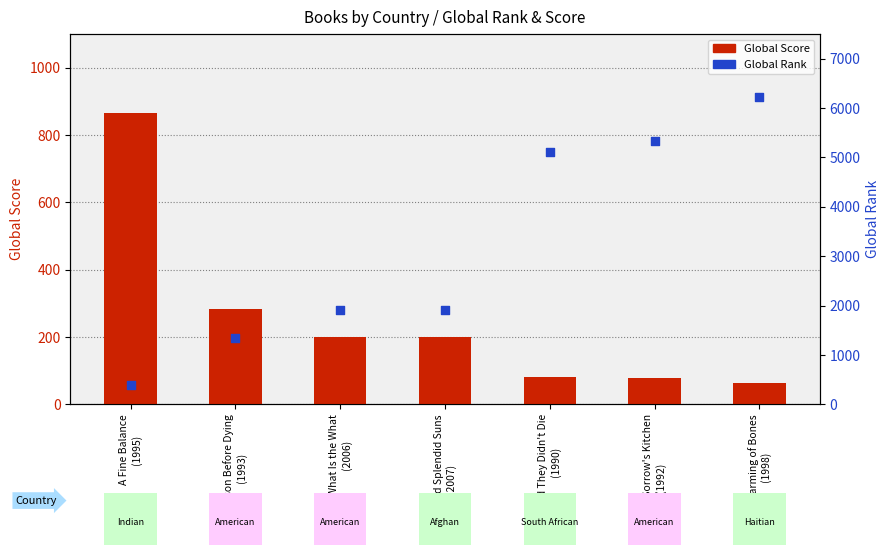

At how many categories does at least one series exceed 1770?

5